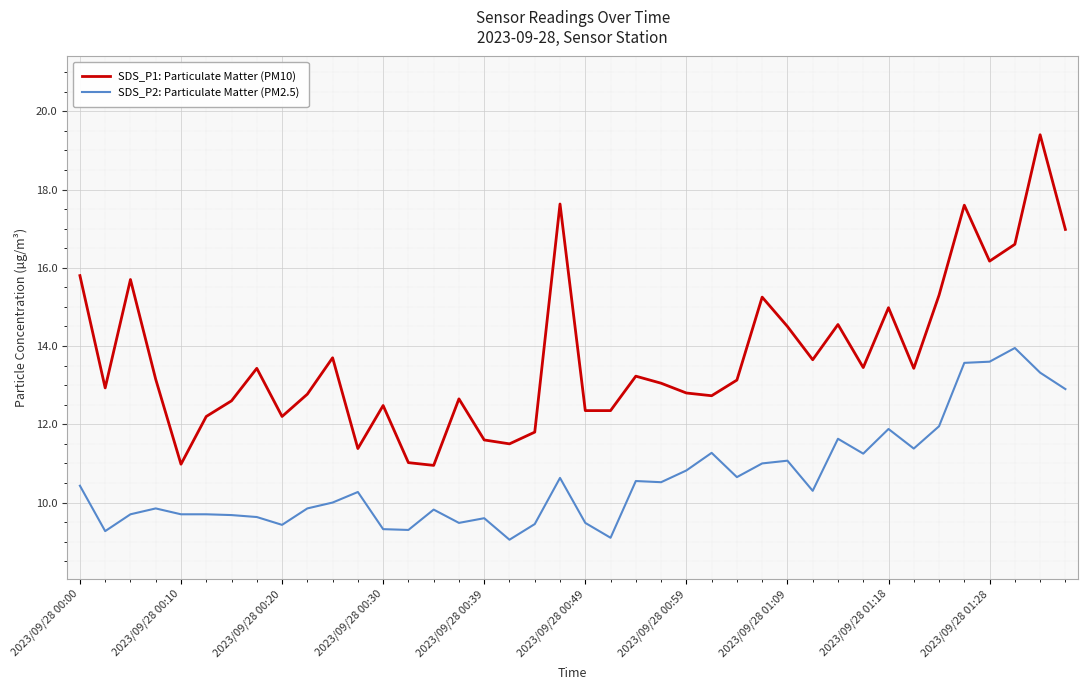

What is the difference between the maximum and minimum values in the SDS_P2: Particulate Matter (PM2.5) series?

4.9